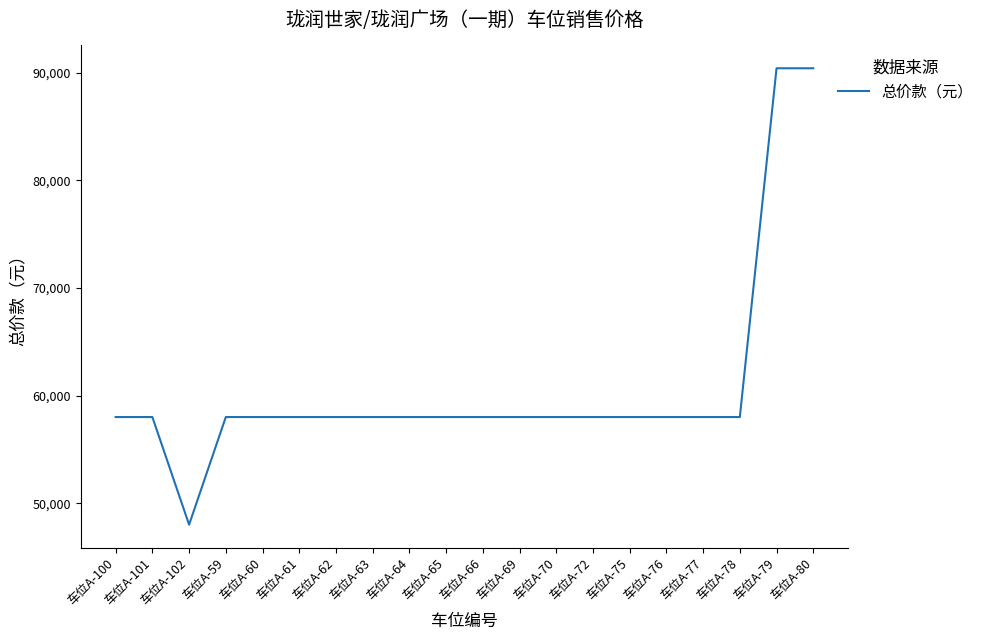

Does the chart have visible grid lines?

No